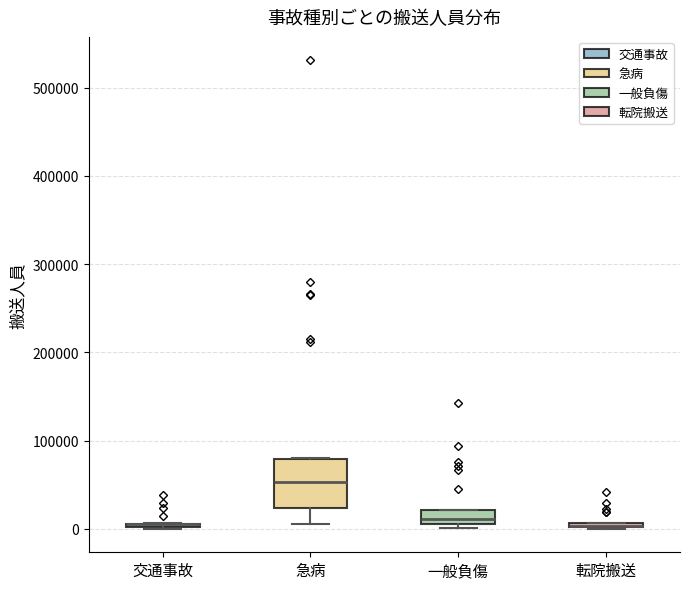

Where is the upper edge of the box for 交通事故 on the y-axis? The values are not printed on the chart, so give them approximately, as read against the axis.

10000